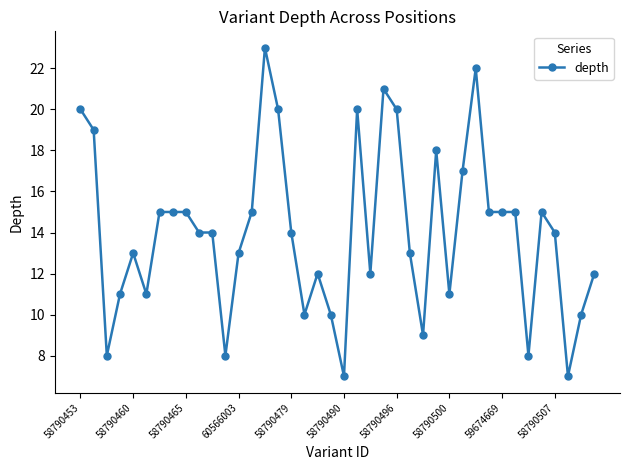

What is the difference between the second highest and minimum values?

15